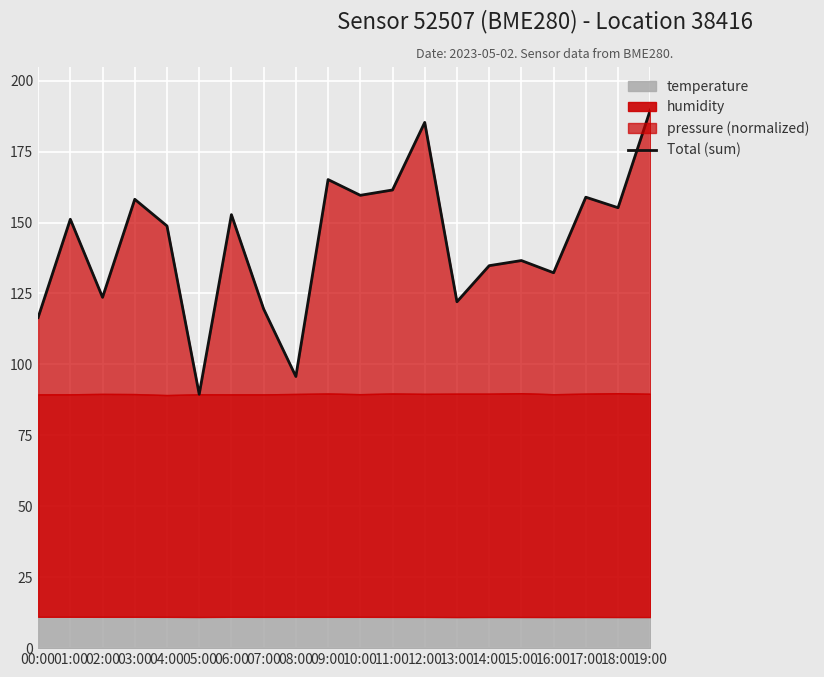

Is it true that the value at 08:00 is 170.9?

False